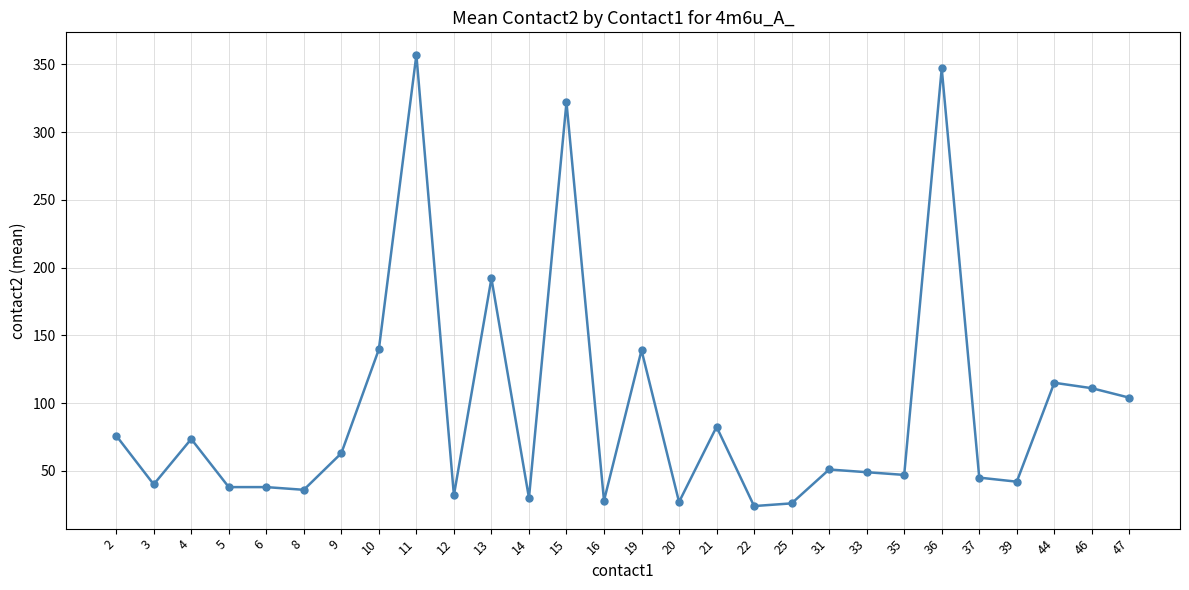

Which has a higher value, 13 or 16?

13